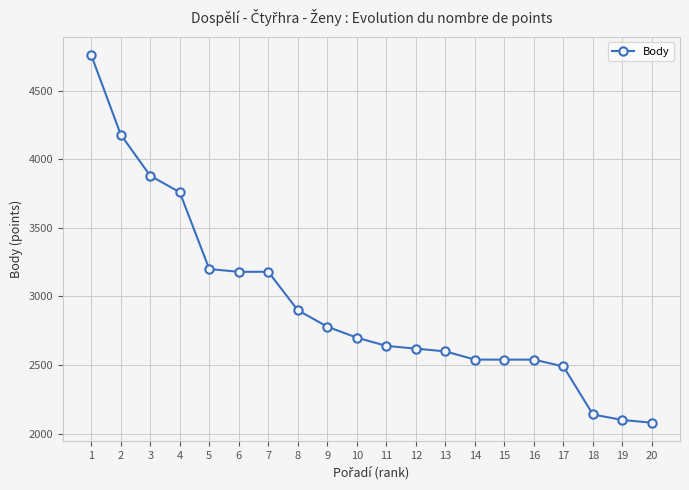

How many lines are shown in the chart?

1